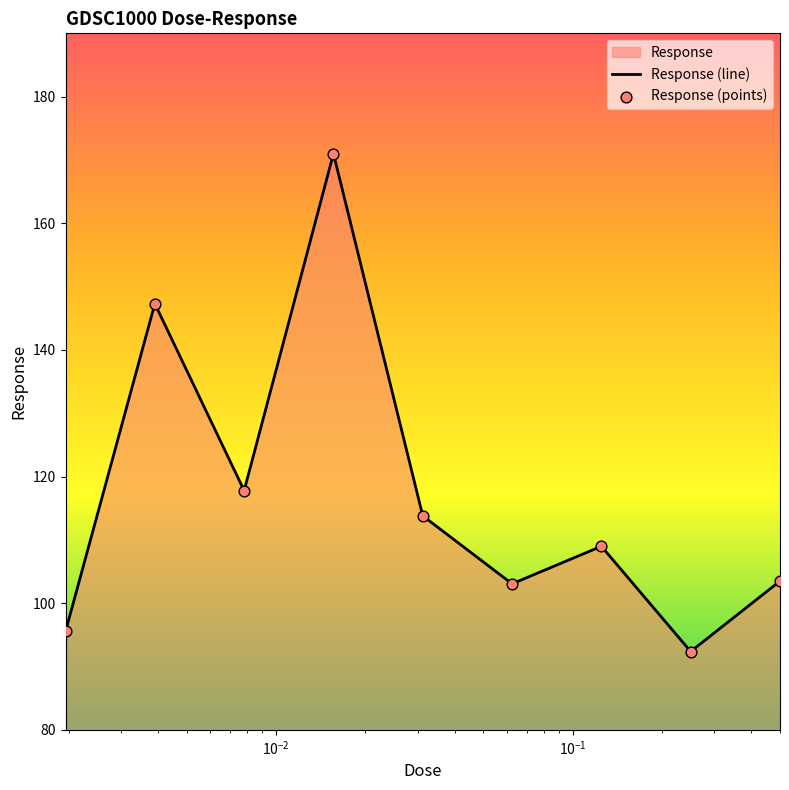

At how many categories does at least one series exceed 154?

1